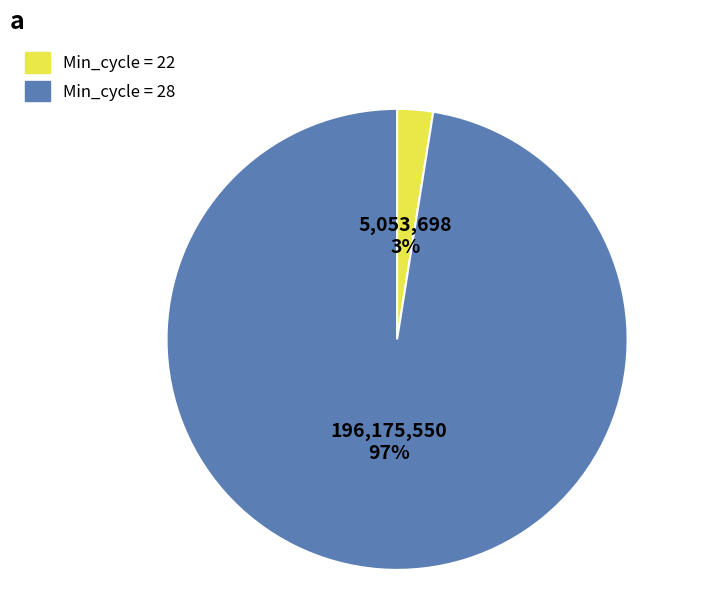

To the nearest percent, what is the average slice percentage?

50%